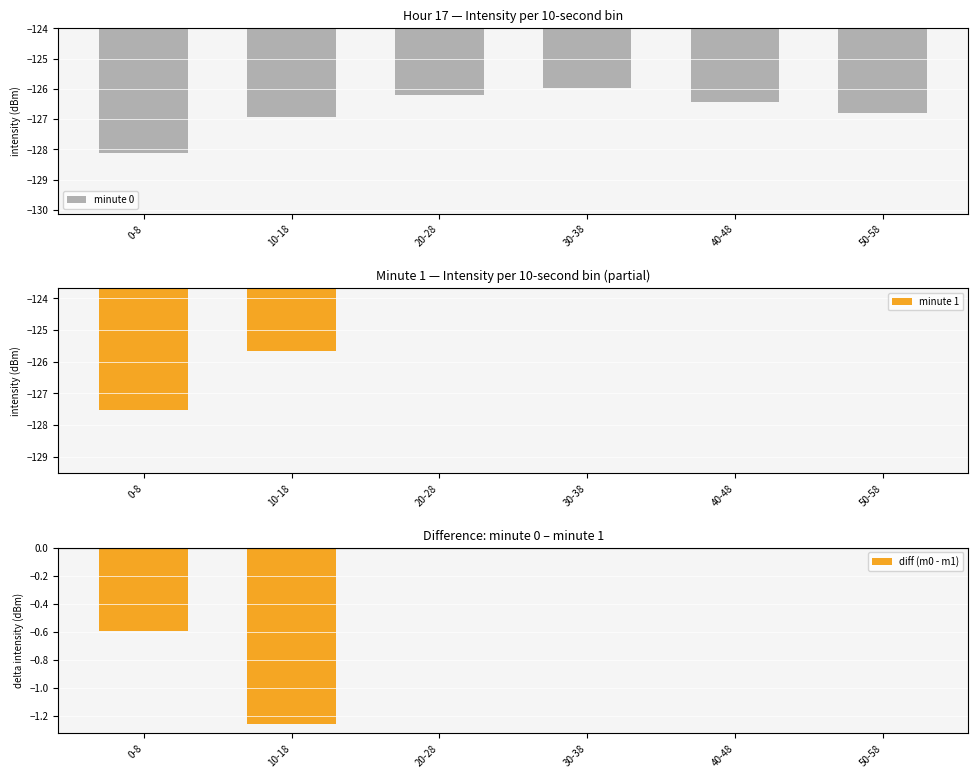

Reading right to left, list all the values displayed in this chart.

minute 0: -126.8	-126.4	-126.0	-126.2	-126.9	-128.1
minute 1: 0.0	0.0	0.0	0.0	-125.7	-127.5
diff (m0 - m1): 0.0	0.0	0.0	0.0	-1.3	-0.6